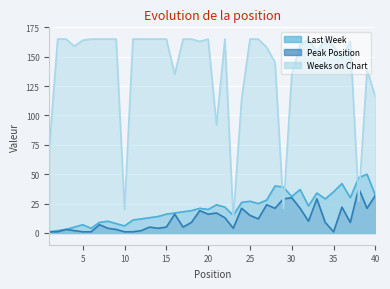

What is the difference between the maximum and minimum values in the Last Week series?

49